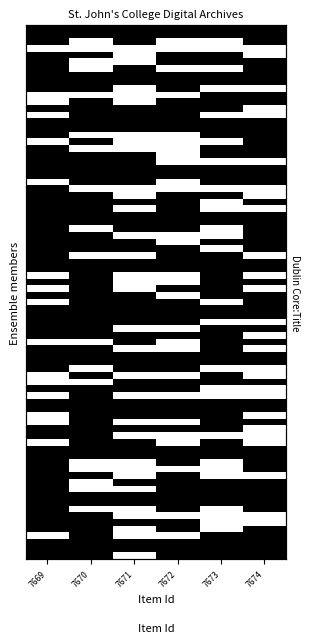

Which series has the widest spread of values?

Pathways Fellowship reports, 2022